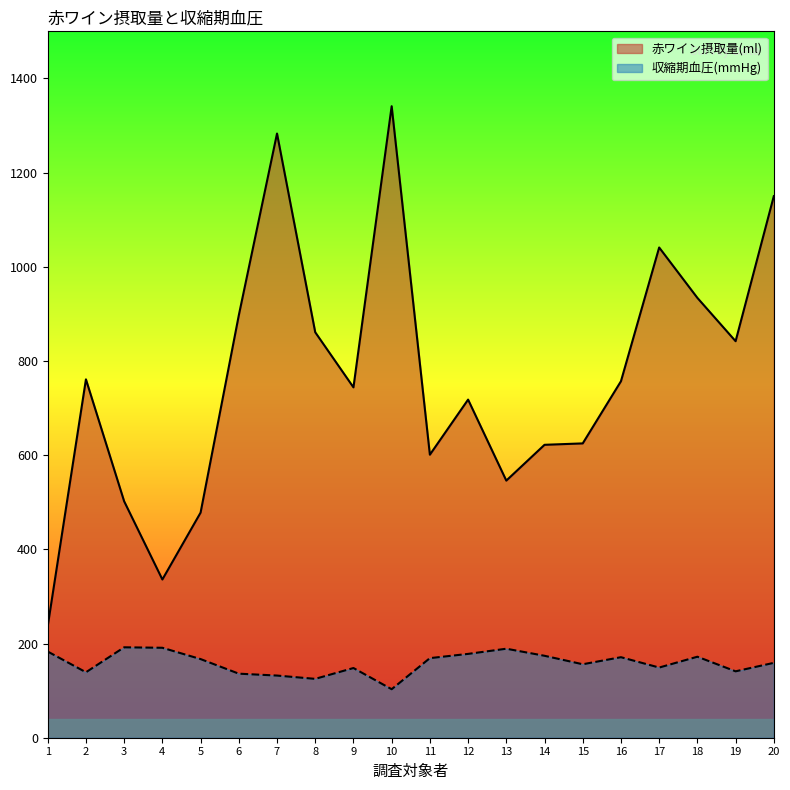

True or false: 収縮期血圧(mmHg) and 赤ワイン摂取量(ml) intersect in this chart.

False